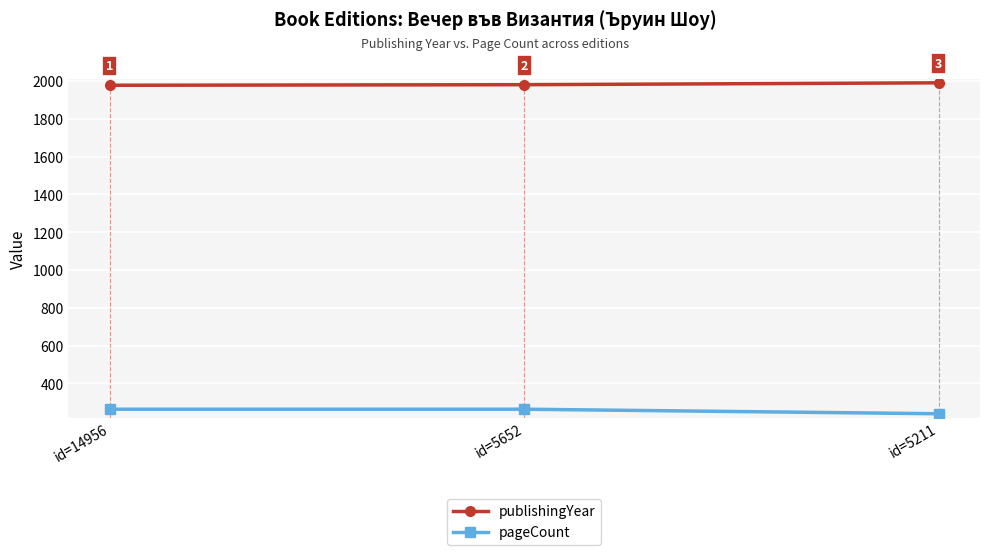

Is it true that publishingYear equals 921 at id=14956?

False